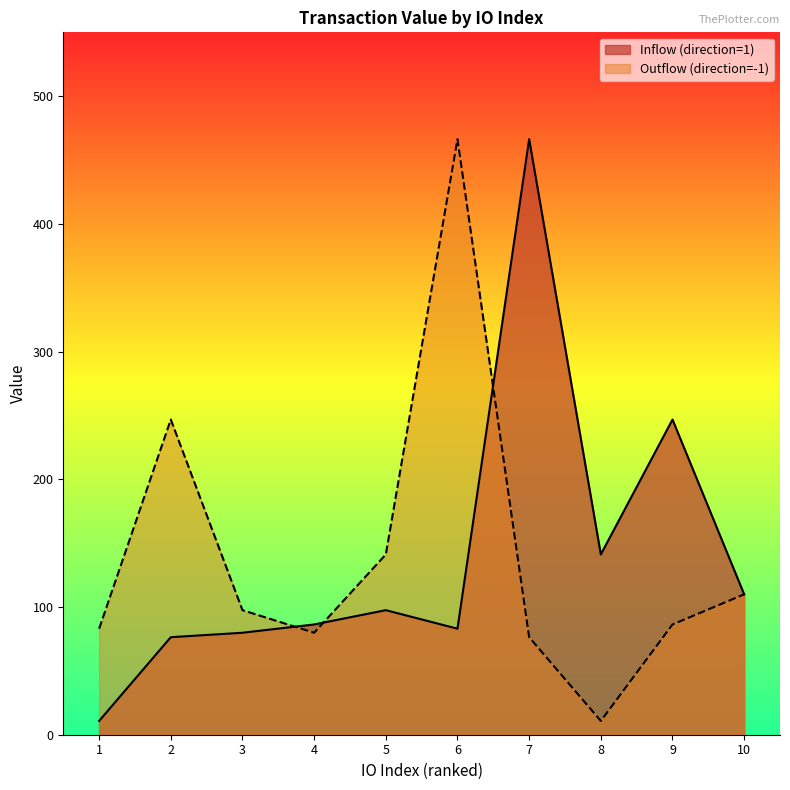

What is the approximate value of Inflow (direction=1) at 8?

141.2